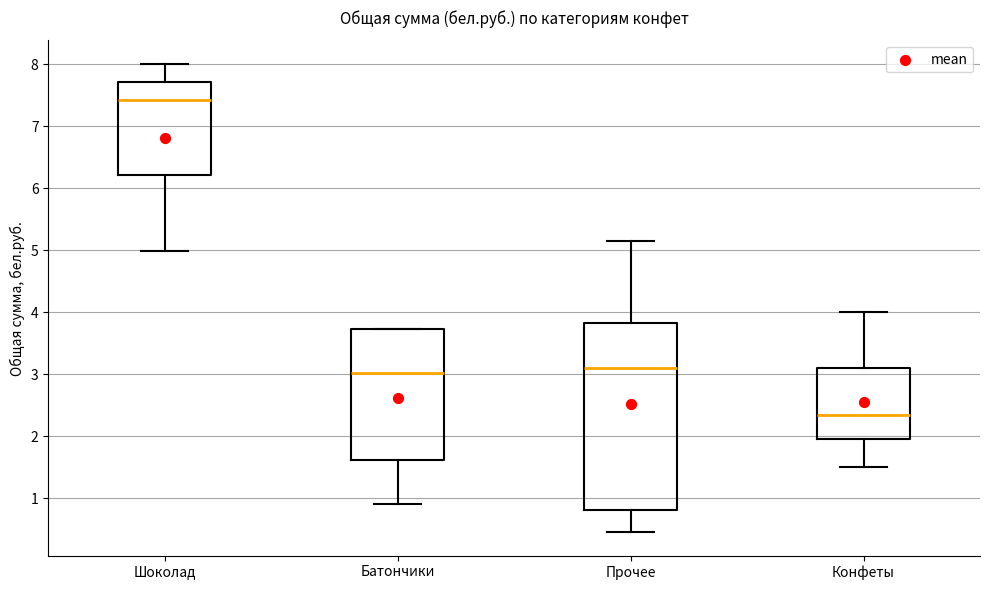

Reading left to right, read every box against the y-axis: the position of its median line, the range the box covers, and the ends of its whiskers. The values are not printed on the chart, so give them approximately, as read against the axis.

Шоколад: median 7.4, box 6.2 to 7.7, whiskers 5.0 to 8.0
Батончики: median 3.0, box 1.6 to 3.7, whiskers 0.9 to 3.7
Прочее: median 3.1, box 0.8 to 3.8, whiskers 0.5 to 5.2
Конфеты: median 2.4, box 2.0 to 3.1, whiskers 1.5 to 4.0